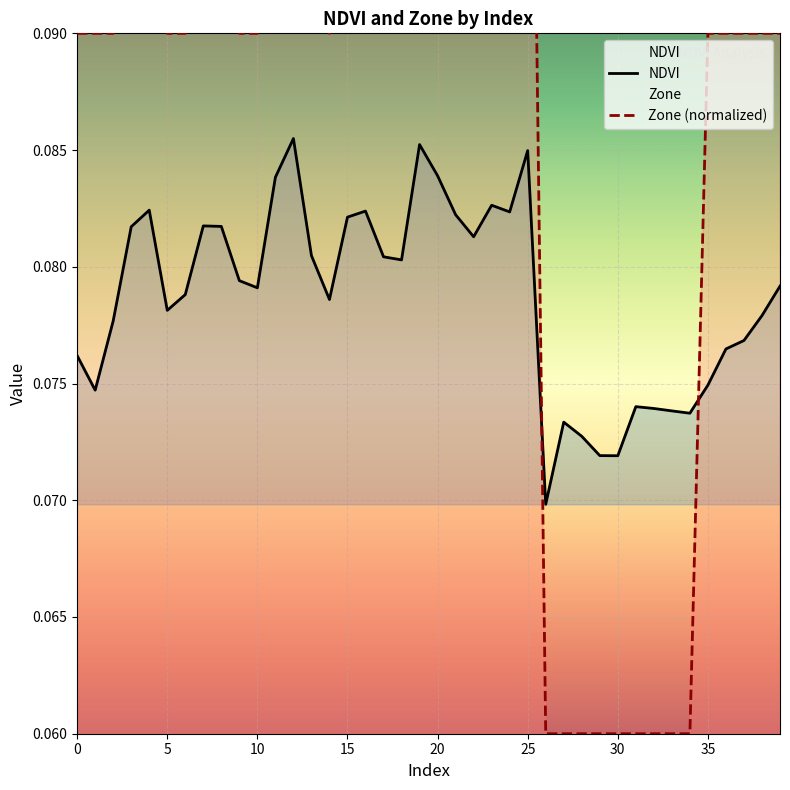

Which series ends up on top after the final intersection of NDVI and Zone?

Zone